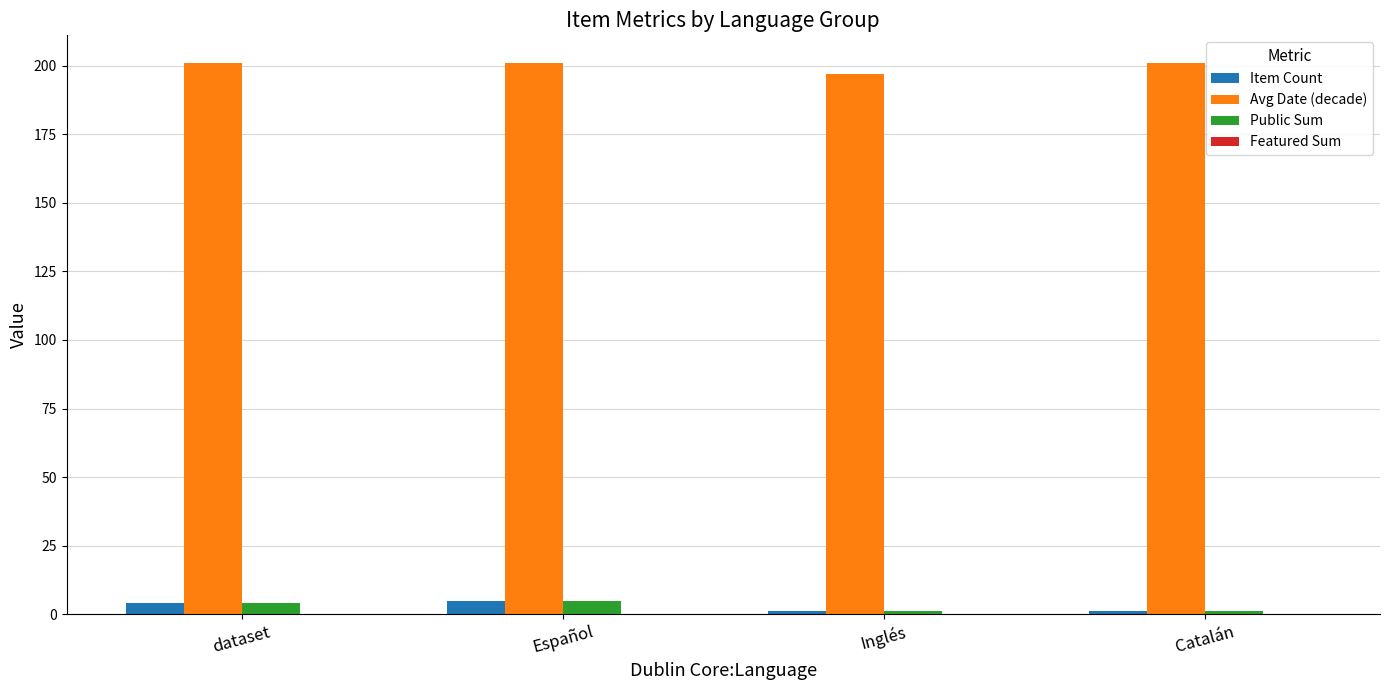

What is the maximum value shown in the chart?

201